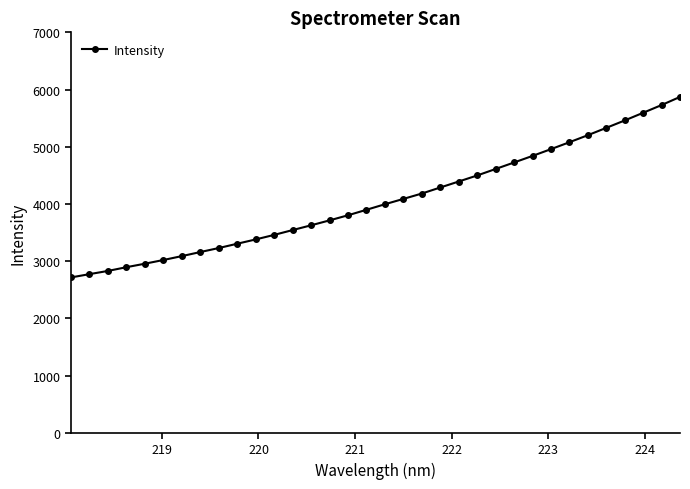

What is the sum of all values?

138242.4